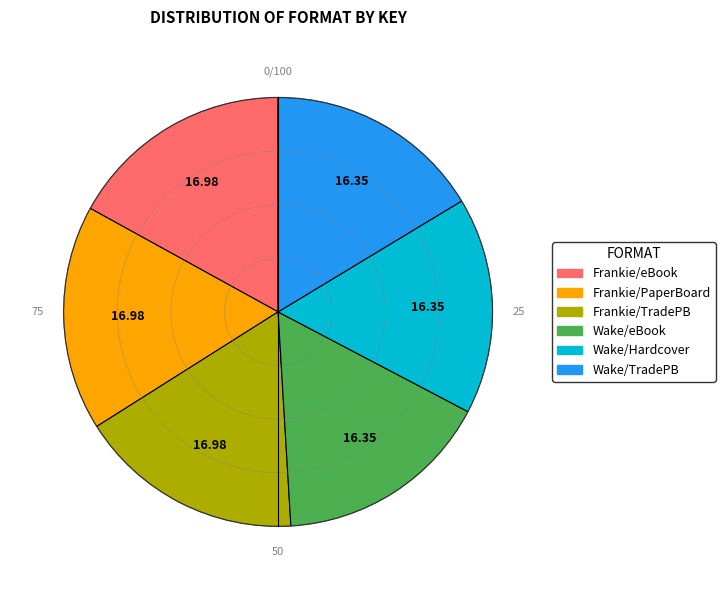

How many segments does this pie chart have?

6